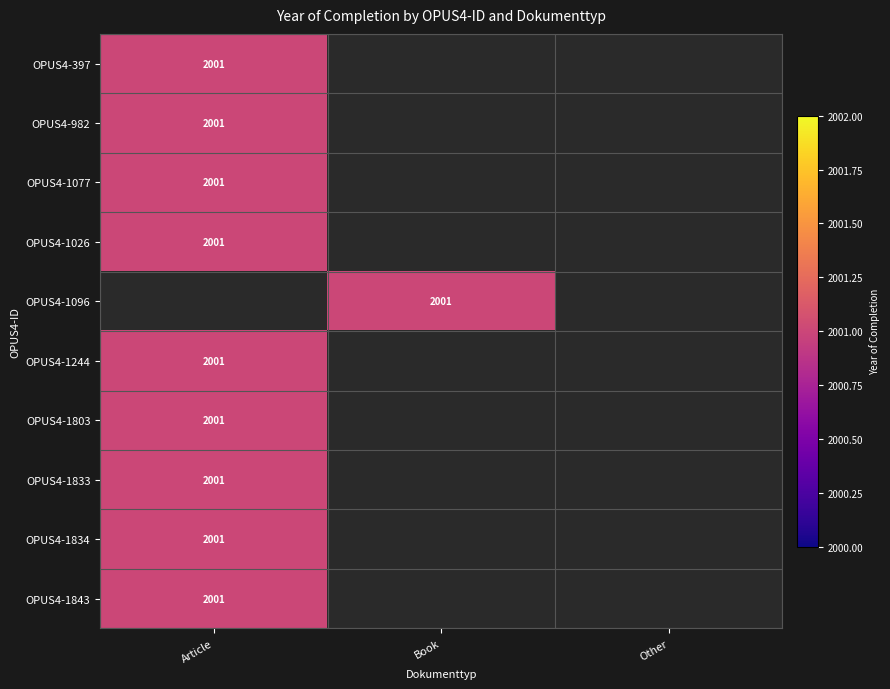

Count the number of data series in this chart.

10